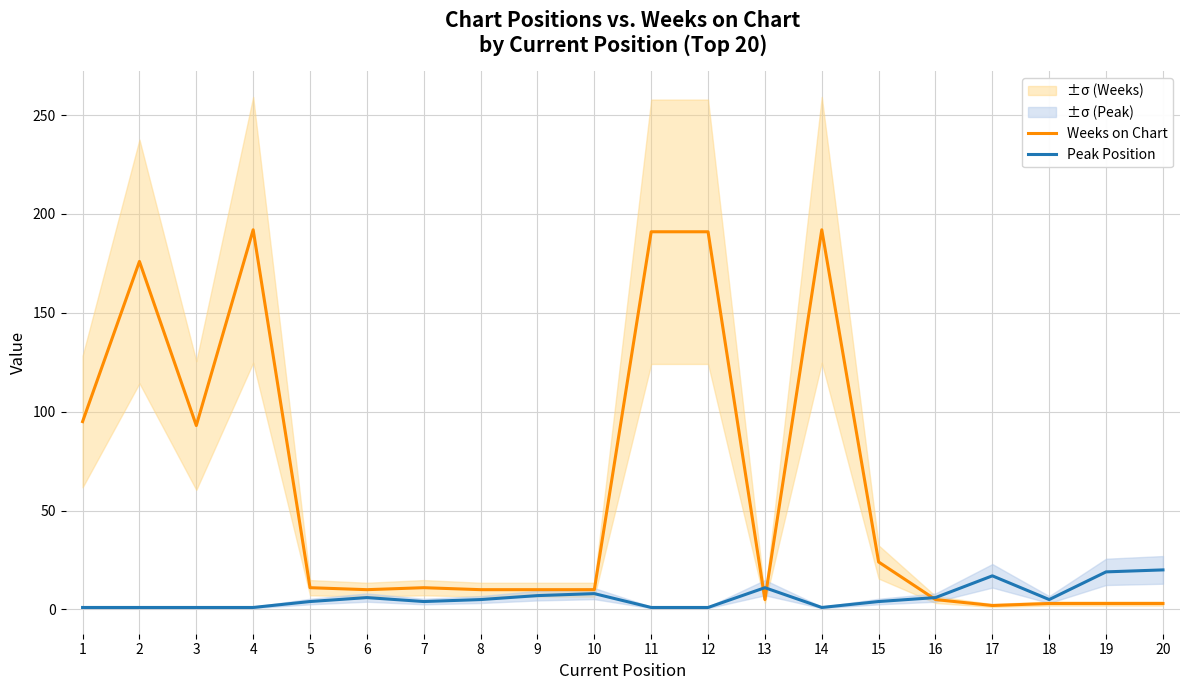

Count the number of categories in the chart.

20